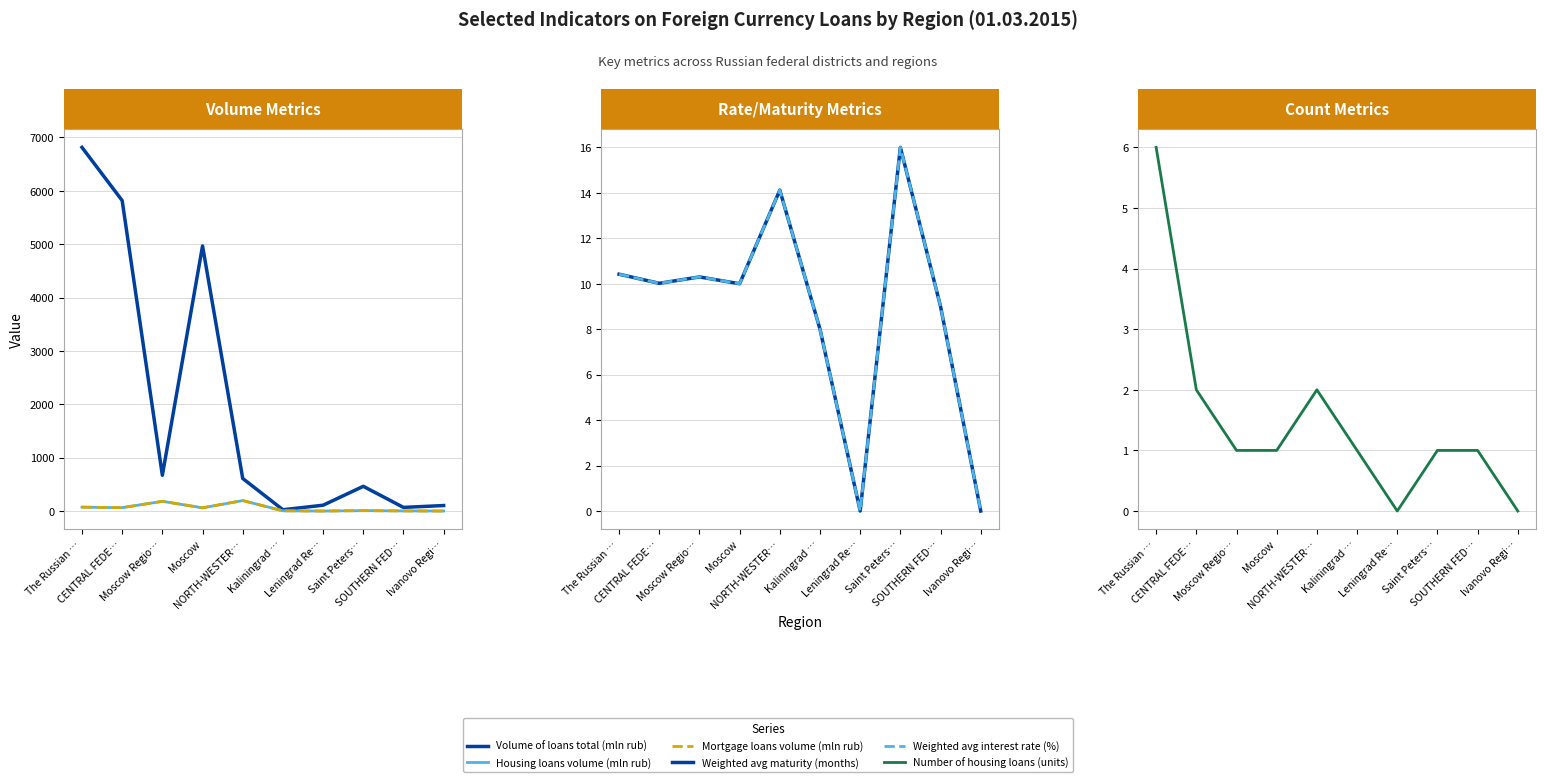

What is the difference between the second highest and minimum values in the Number of housing loans (units) series?

2.0